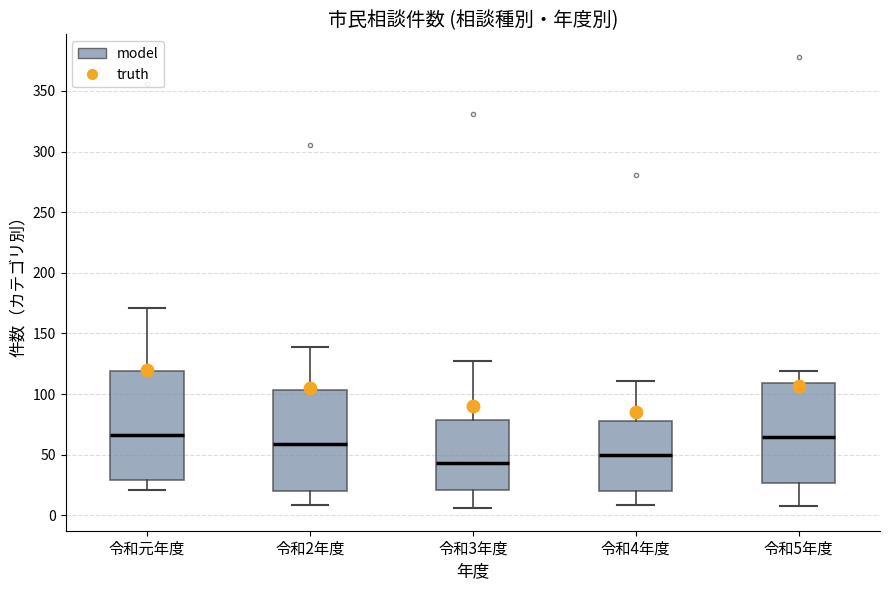

Reading left to right, transcribe this box plot: for each box, give where its median line is, the range the box spans, and where its two whiskers end, as read against the y-axis. The values are not printed on the chart, so give them approximately, as read against the axis.

令和元年度: median 65, box 30 to 120, whiskers 20 to 170
令和2年度: median 60, box 20 to 105, whiskers 10 to 140
令和3年度: median 45, box 20 to 80, whiskers 5 to 125
令和4年度: median 50, box 20 to 80, whiskers 10 to 110
令和5年度: median 65, box 25 to 110, whiskers 10 to 120